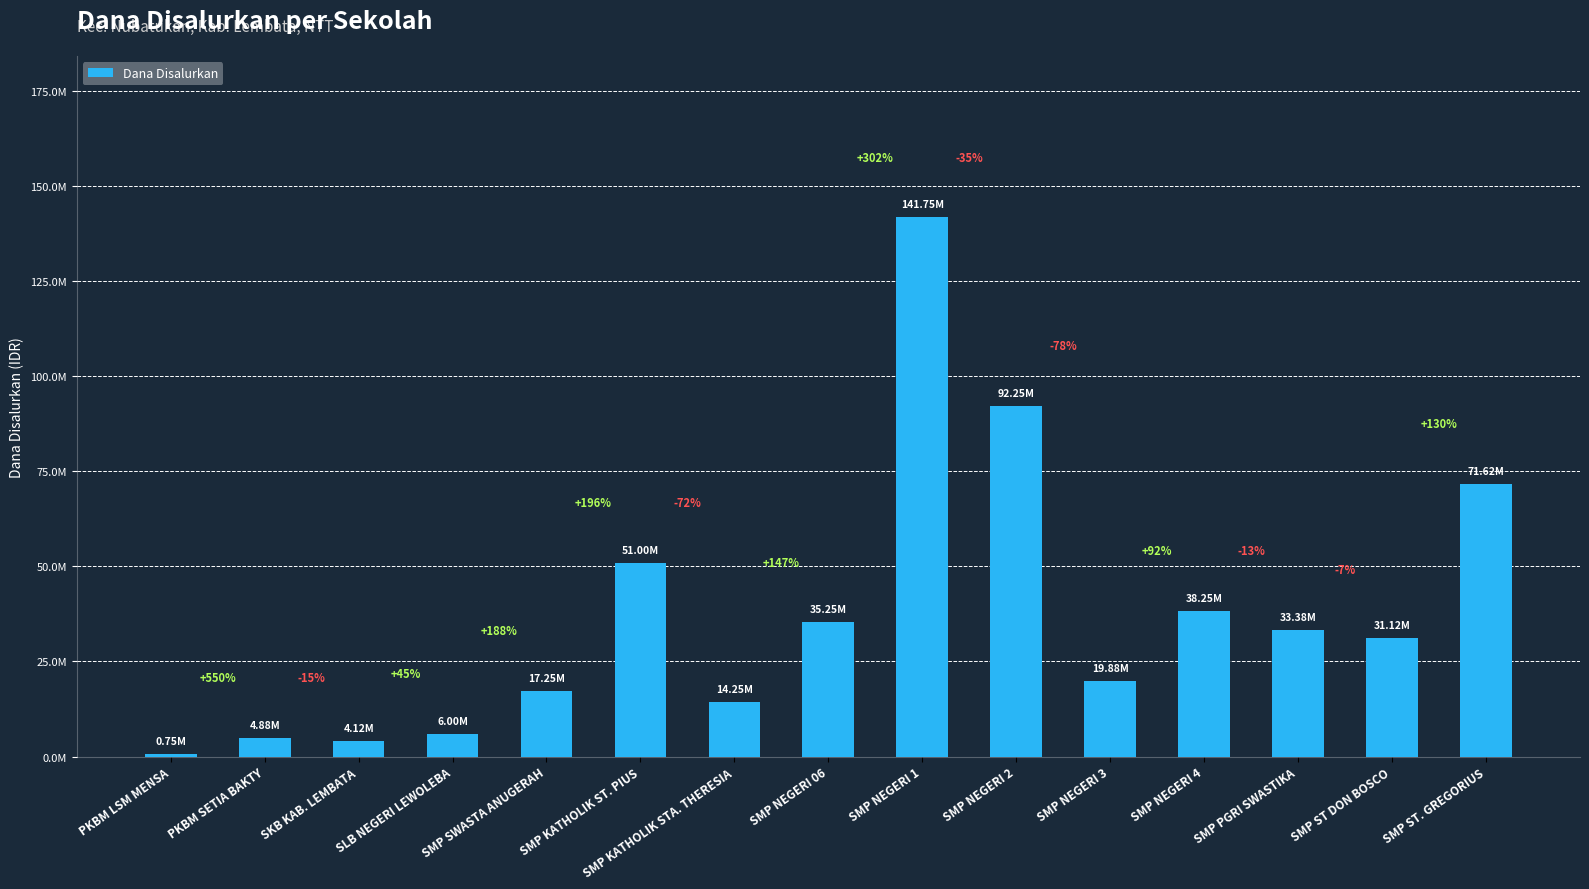

True or false: the data shows 6775207 at SKB KAB. LEMBATA.

False